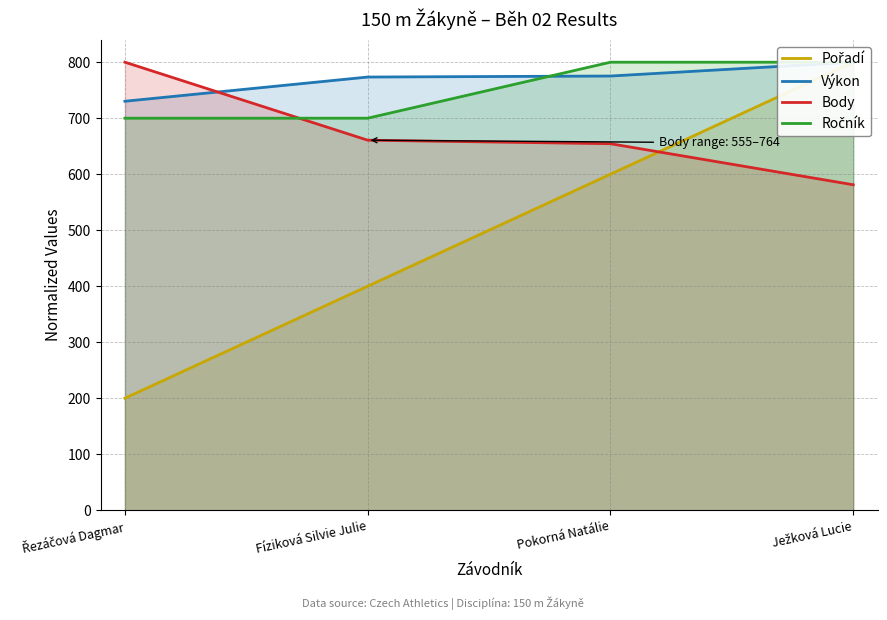

How many series are shown in this chart?

4